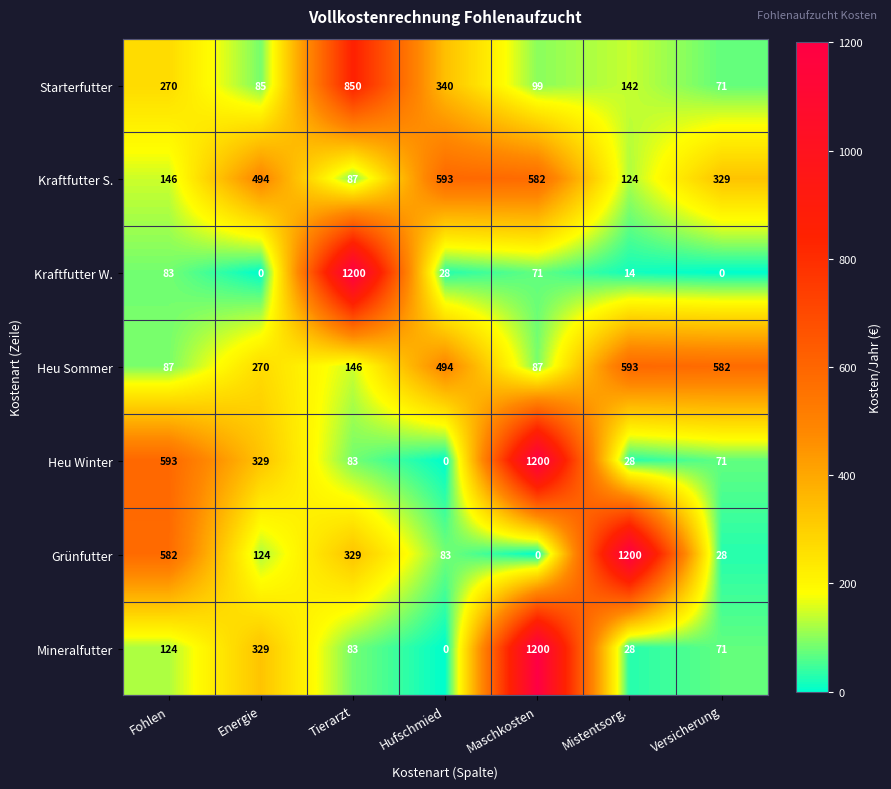

At which label does Kraftfutter W. first exceed 28?

Fohlen